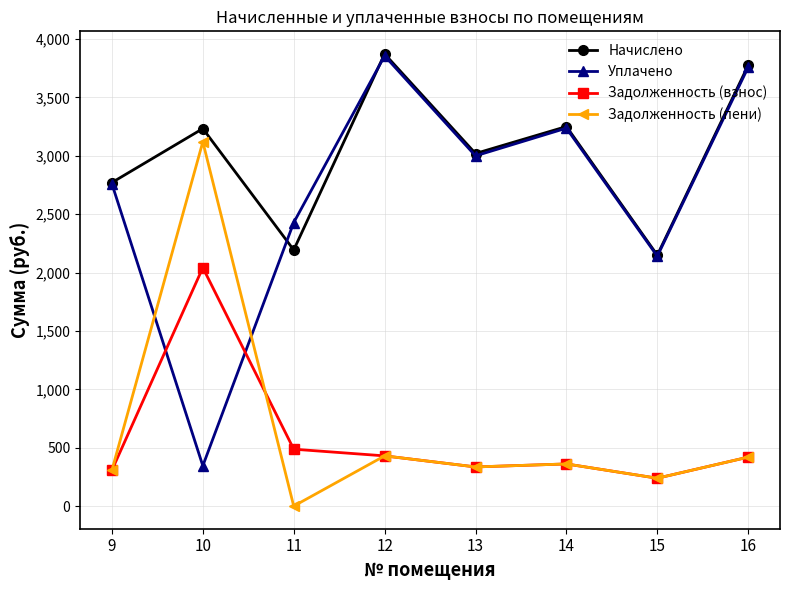

At which category does the chart reach its peak across all series?

12